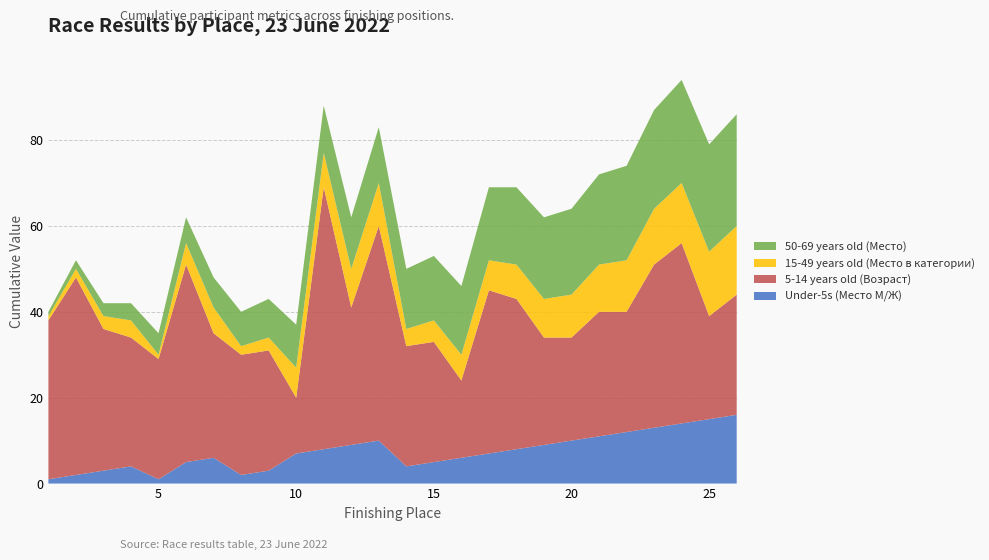

Reading right to left, list all the values displayed in this chart.

Under-5s (Место М/Ж): 16	15	14	13	12	11	10	9	8	7	6	5	4	10	9	8	7	3	2	6	5	1	4	3	2	1
5-14 years old (Возраст): 28	24	42	38	28	29	24	25	35	38	18	28	28	50	32	61	13	28	28	29	46	28	30	33	46	37
15-49 years old (Место в категории): 16	15	14	13	12	11	10	9	8	7	6	5	4	10	9	8	7	3	2	6	5	1	4	3	2	1
50-69 years old (Место): 26	25	24	23	22	21	20	19	18	17	16	15	14	13	12	11	10	9	8	7	6	5	4	3	2	1